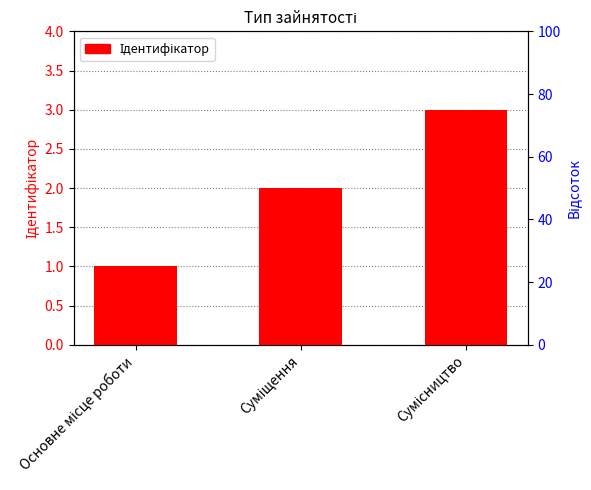

What is the maximum value shown in the chart?

3